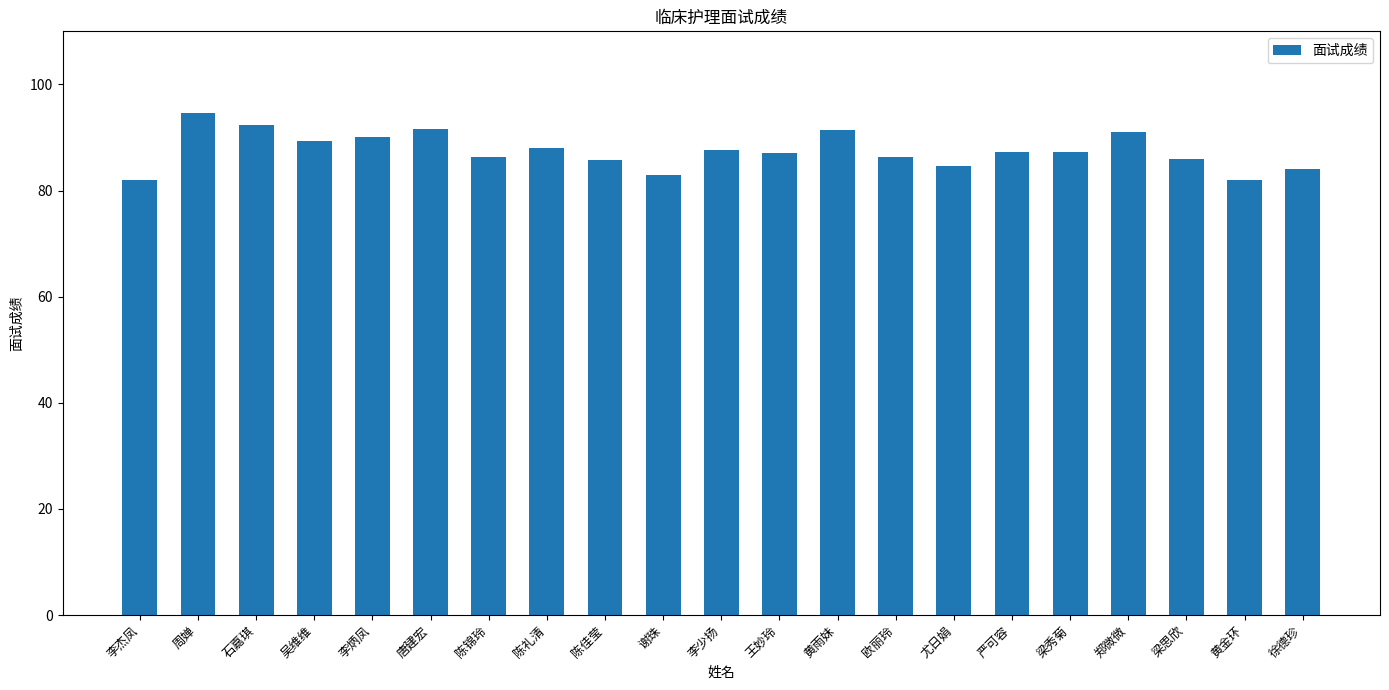

What is the label of the 16th bar from the right?

唐建宏